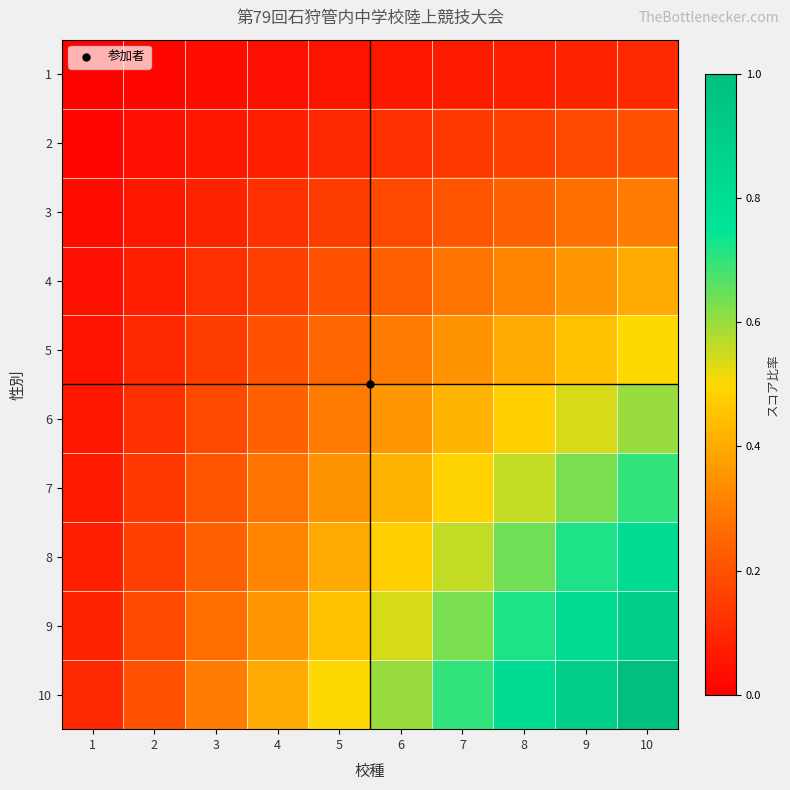

Which category has the highest value across all series?

10